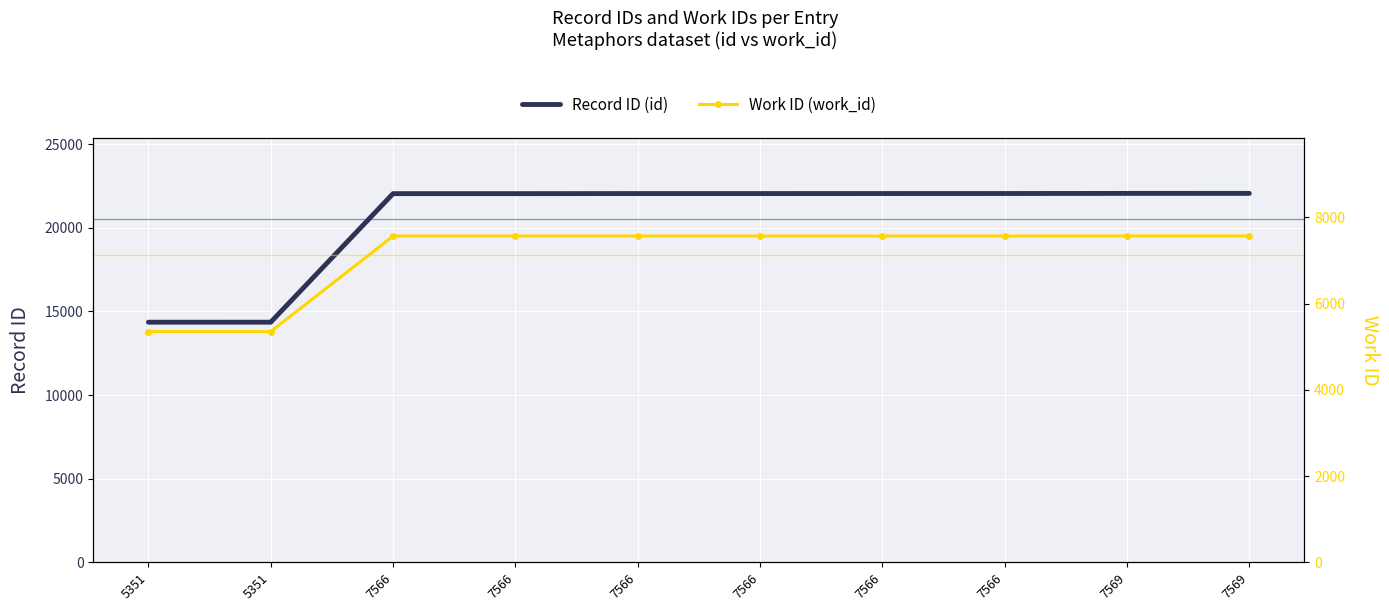

What is the average value of the Work ID (work_id) series?

7124